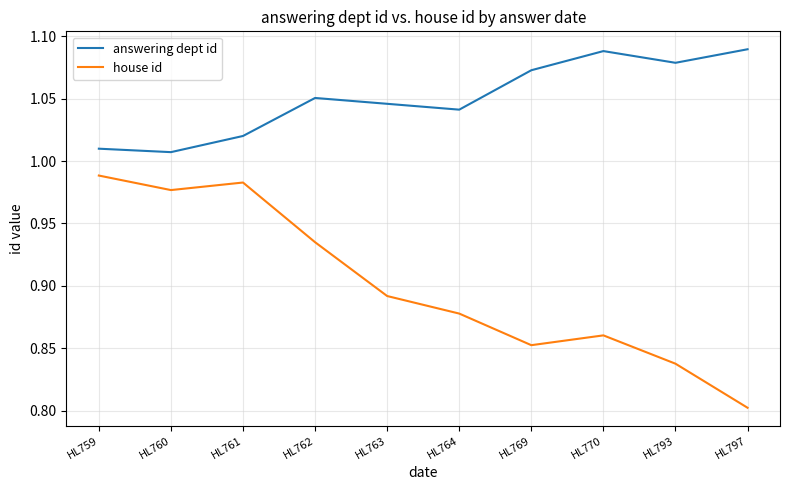

What is the sum of all answering dept id values?

10.5